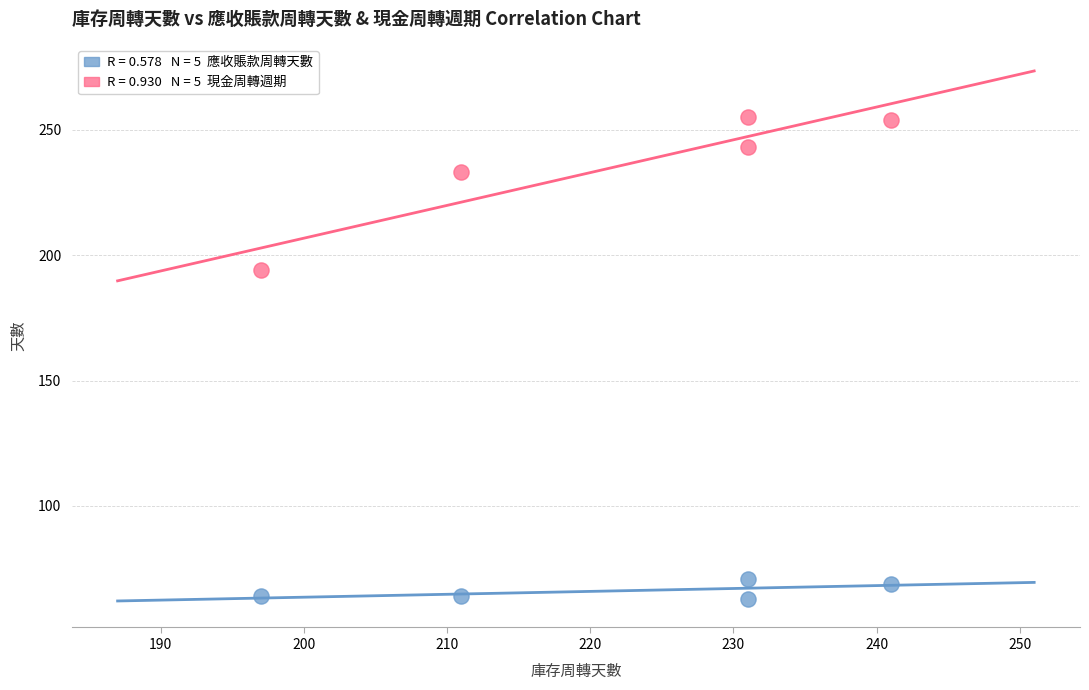

Across all data points, what is the range of X values (max minus min)?

44